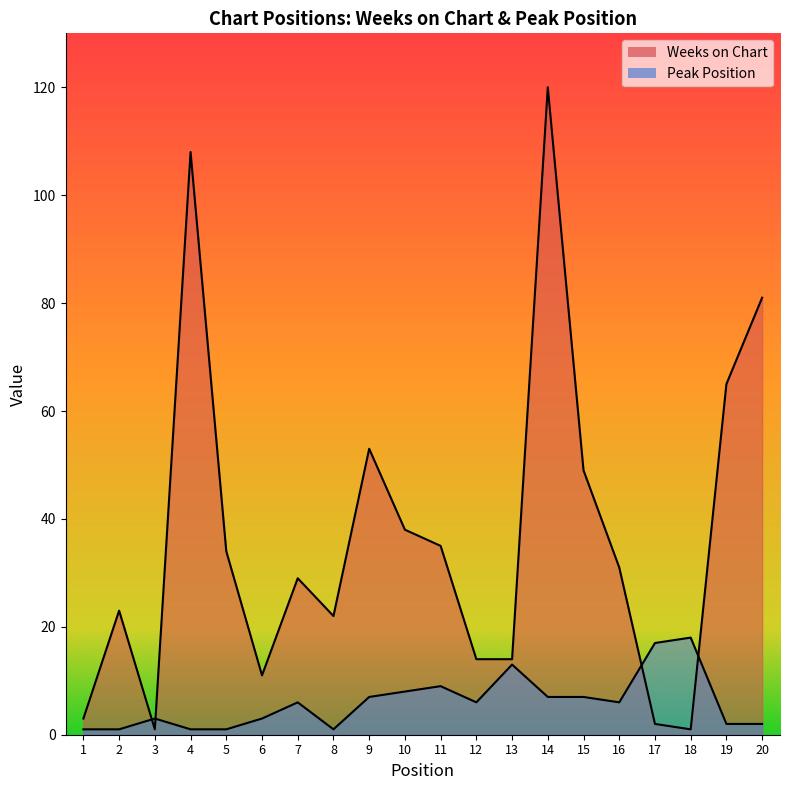

What is the difference between the Weeks on Chart values at 5 and 6?

23